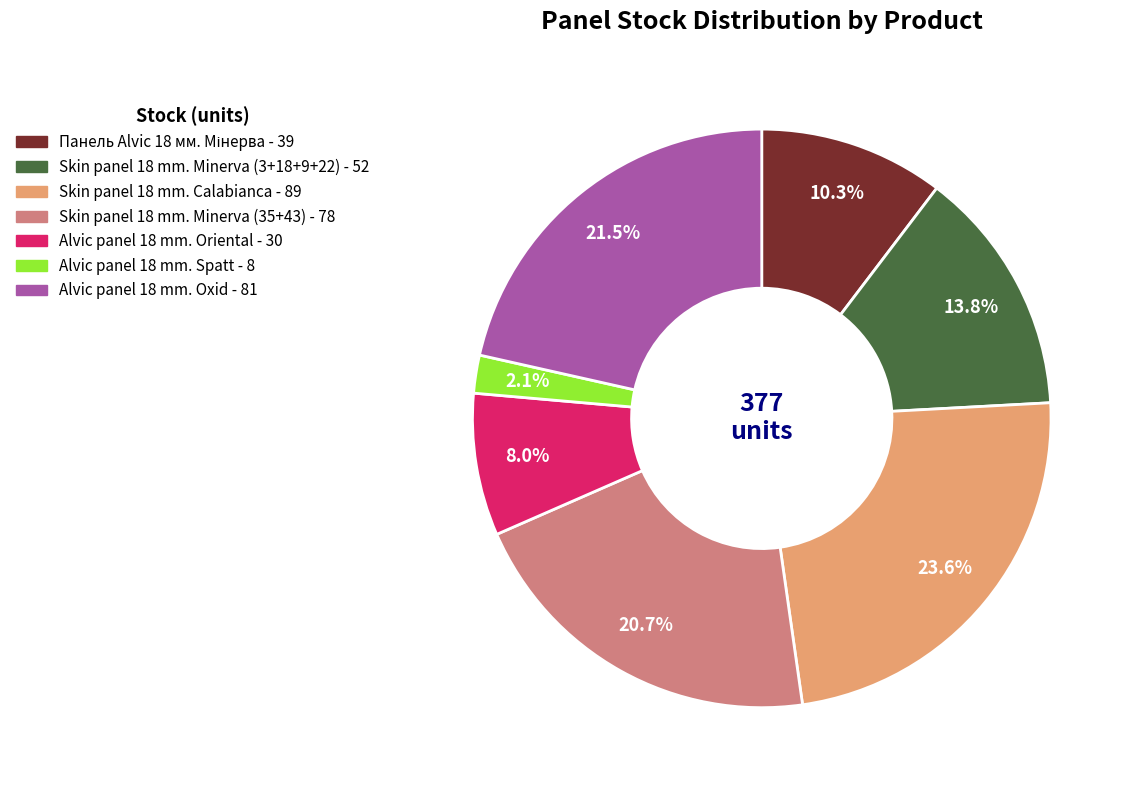

Does any single category account for the majority?

No